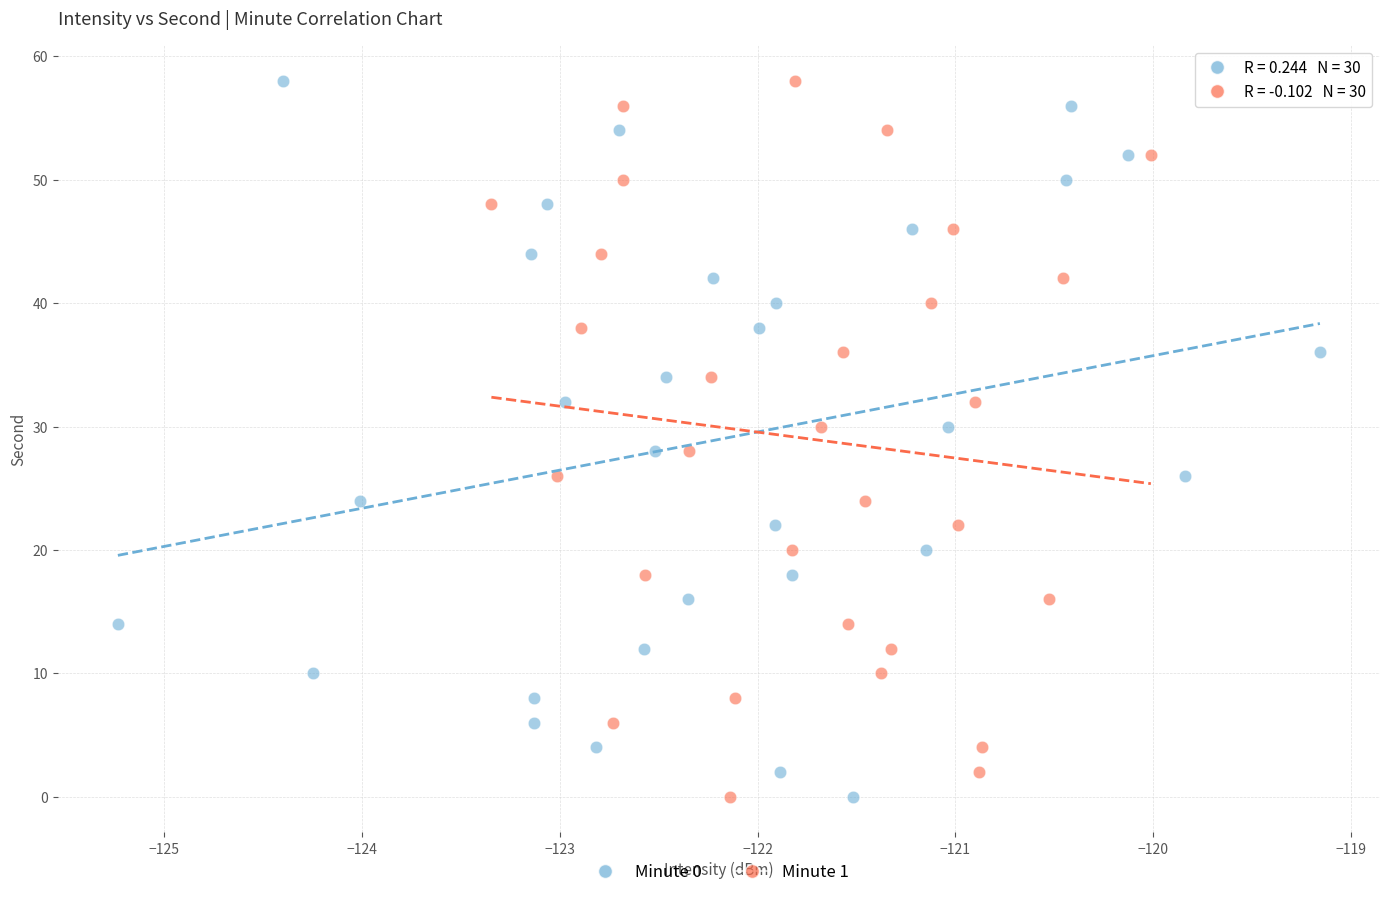

What are all the series names shown in the legend?

Minute 0, Minute 1